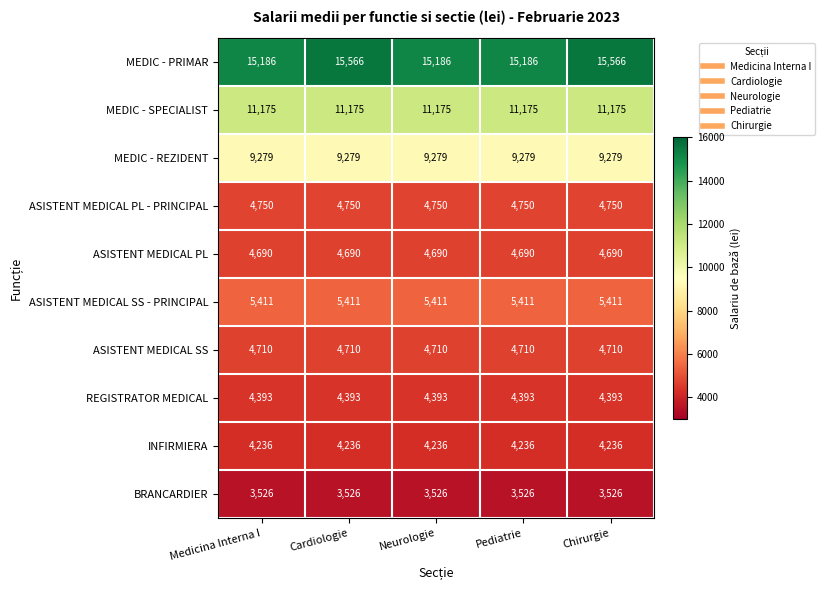

What is the difference between the highest and lowest values at Cardiologie?

12040